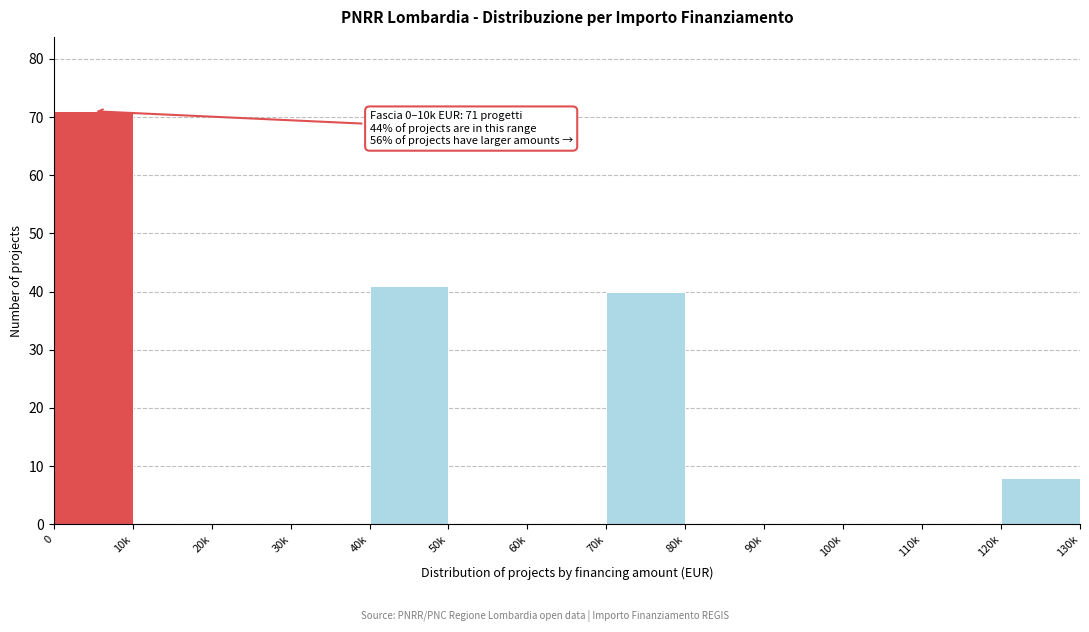

Reading left to right, extract all data points from this chart.

0=71	10k=0	20k=0	30k=0	40k=41	50k=0	60k=0	70k=40	80k=0	90k=0	100k=0	110k=0	120k=8